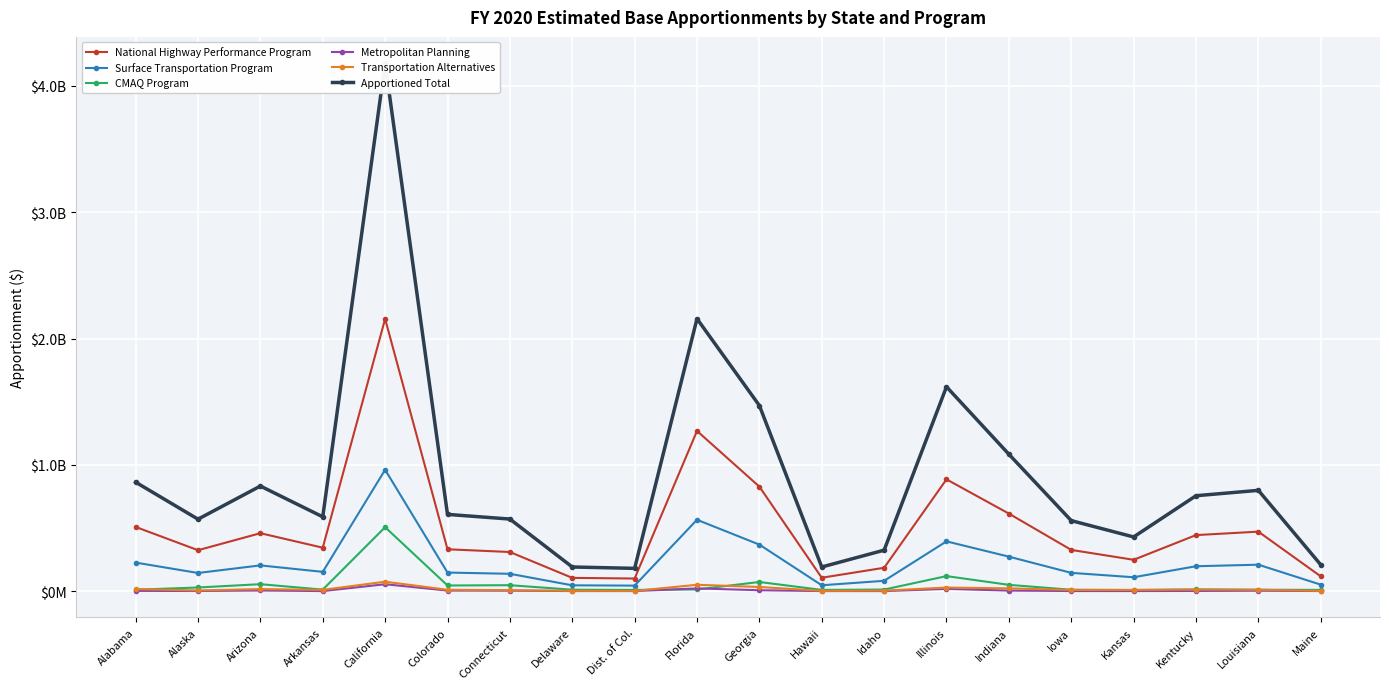

Which has a higher value, Dist. of Col. or Kentucky?

Kentucky